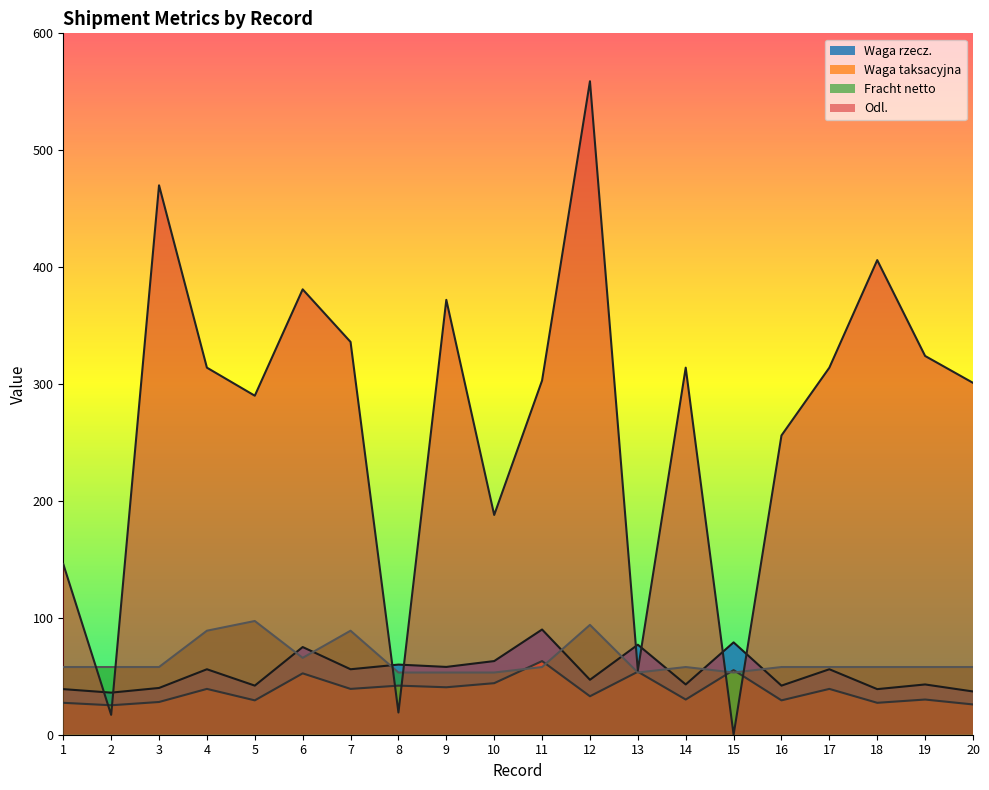

Does the chart have visible grid lines?

No